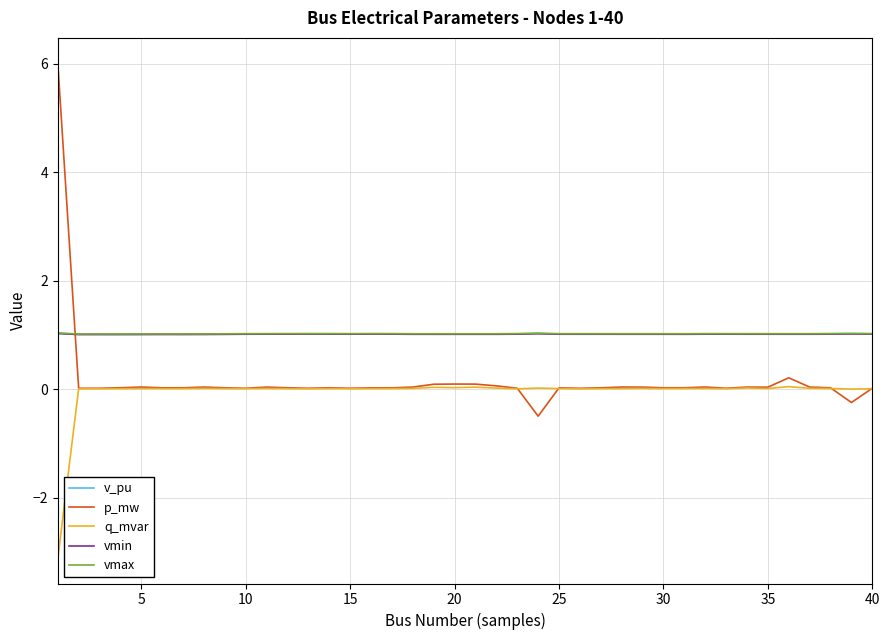

Which series has the largest range (max minus min)?

p_mw